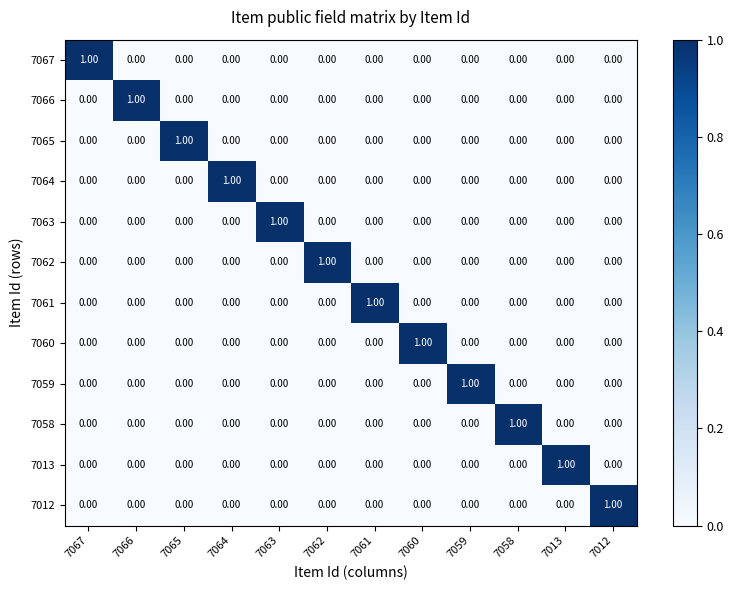

At how many categories does at least one series exceed 0?

12